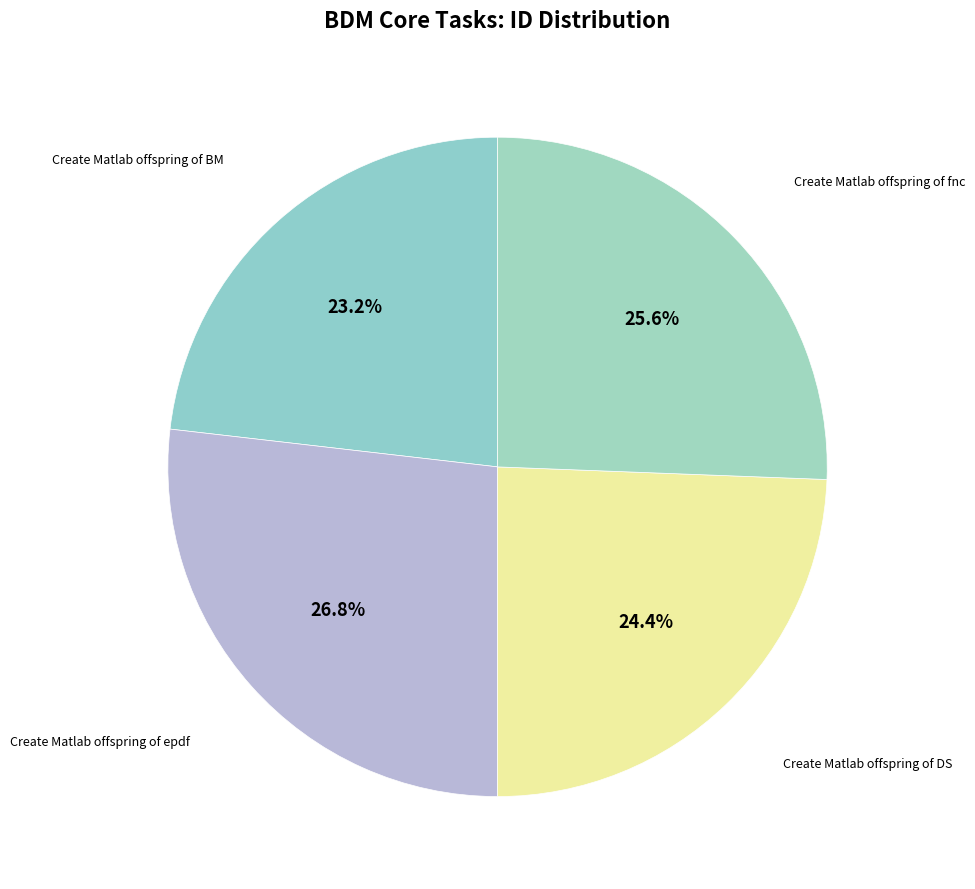

To the nearest percent, what is the average slice percentage?

25%